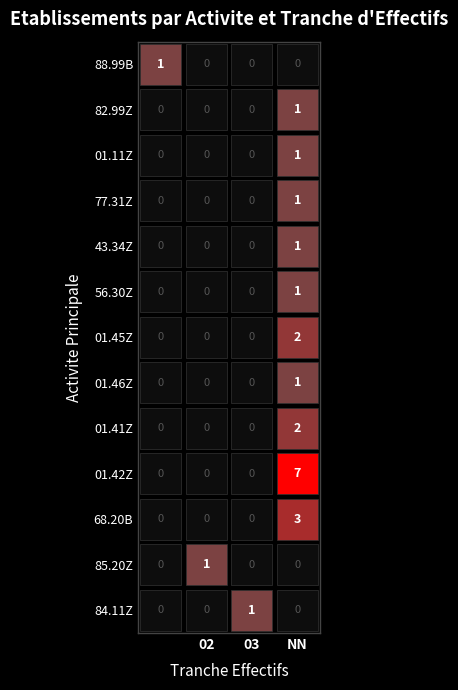

Reading left to right, extract all data points from this chart.

84.11Z: 0	1	0	0
85.20Z: 0	0	1	0
68.20B: 3	0	0	0
01.42Z: 7	0	0	0
01.41Z: 2	0	0	0
01.46Z: 1	0	0	0
01.45Z: 2	0	0	0
56.30Z: 1	0	0	0
43.34Z: 1	0	0	0
77.31Z: 1	0	0	0
01.11Z: 1	0	0	0
82.99Z: 1	0	0	0
88.99B: 0	0	0	1